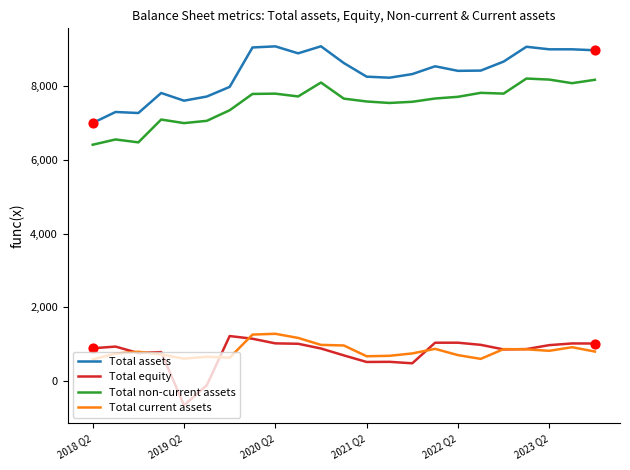

Which series has the largest total across all categories?

Total assets